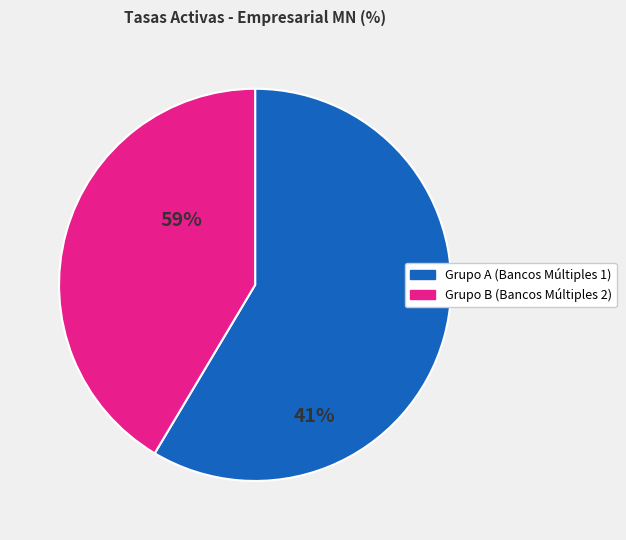

Is there any slice that represents more than half of the pie?

Yes